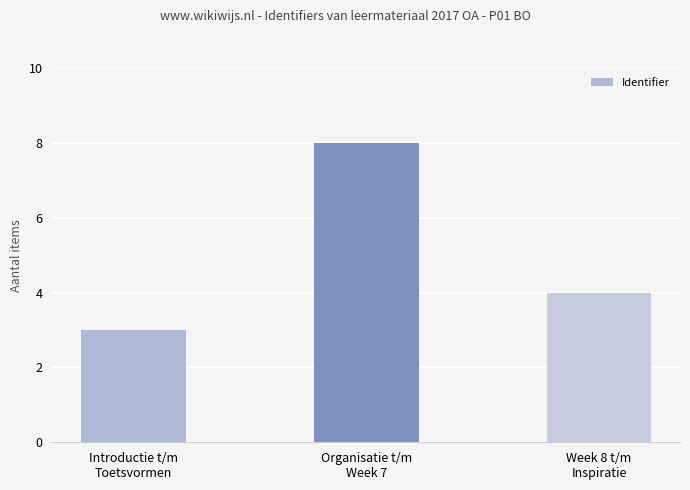

Where does the data first go above 4?

Organisatie t/m
Week 7